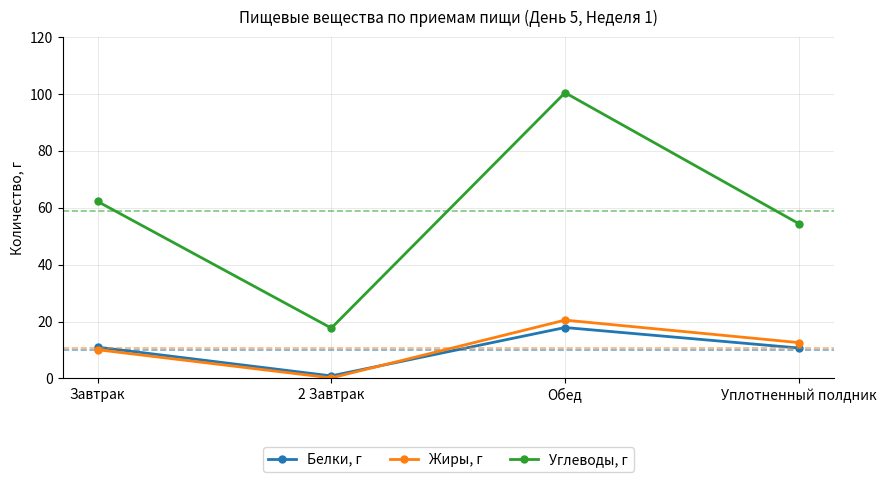

Which category has the highest value in the Белки, г series?

Обед